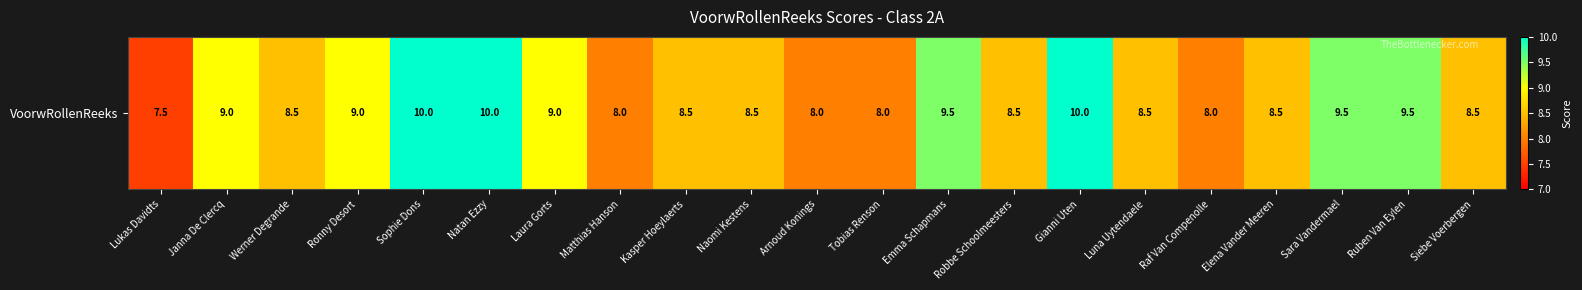

Rank the categories by value from lowest to highest.

Lukas Davidts, Matthias Hanson, Arnoud Konings, Tobias Renson, Raf Van Compenolle, Werner Degrande, Kasper Hoeylaerts, Naomi Kestens, Robbe Schoolmeesters, Luna Uytendaele, Elena Vander Meeren, Siebe Voerbergen, Janna De Clercq, Ronny Desort, Laura Gorts, Emma Schapmans, Sara Vandermael, Ruben Van Eylen, Sophie Dons, Natan Ezzy, Gianni Uten